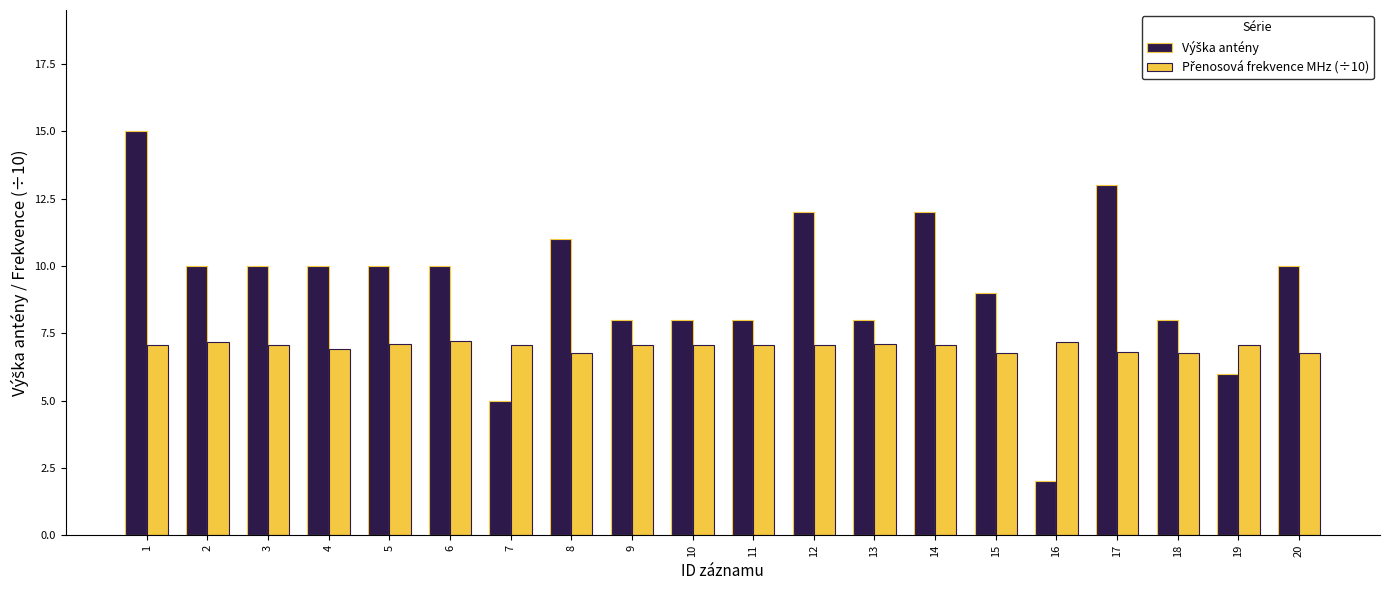

What is the smallest value displayed?

2.0